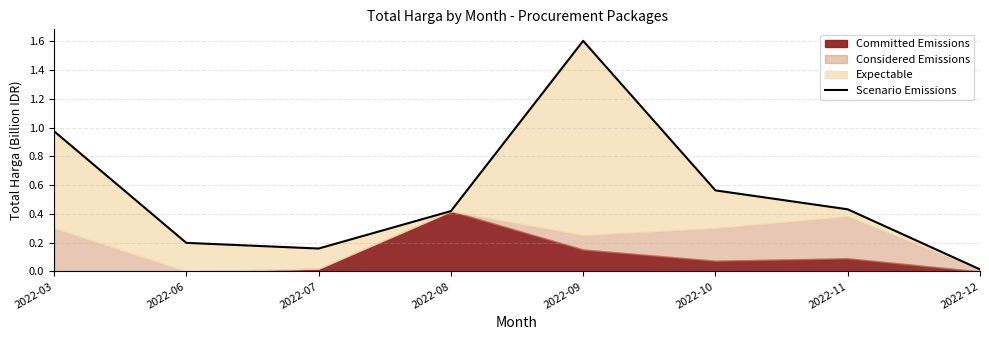

Reading left to right, transcribe all the data shown in this chart.

2022-03=1.0	2022-06=0.2	2022-07=0.2	2022-08=0.4	2022-09=1.6	2022-10=0.6	2022-11=0.4	2022-12=0.0